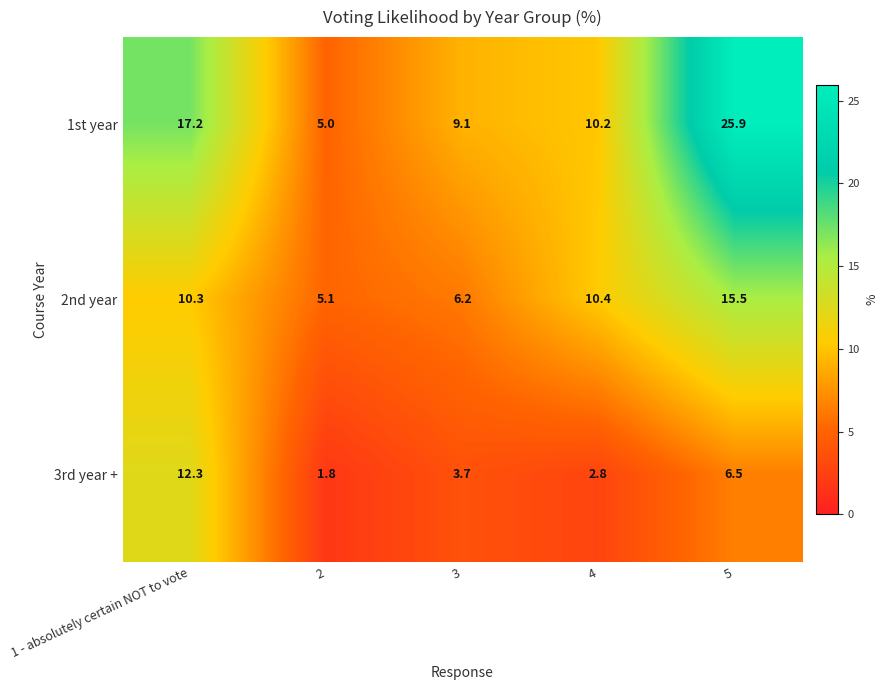

How many categories are shown in the chart?

5